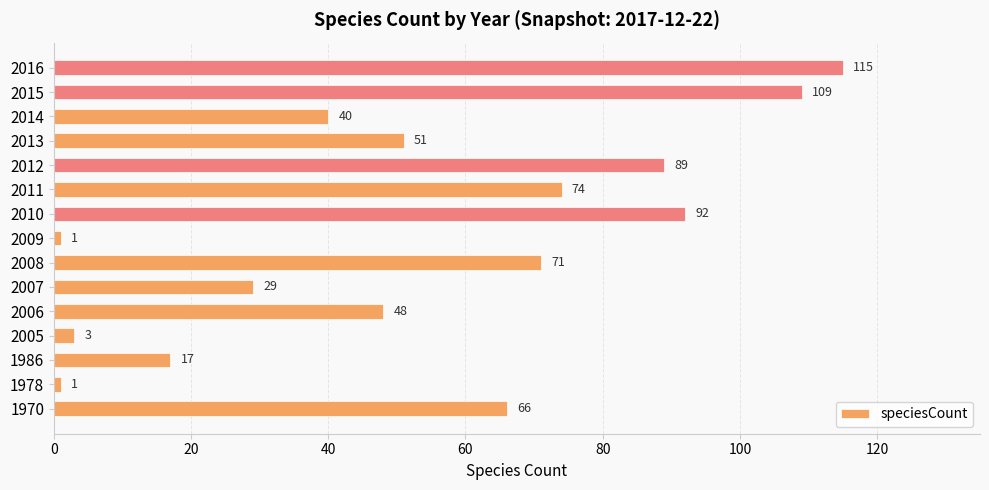

Reading bottom to top, what are all the values shown in this chart?

1970=66	1978=1	1986=17	2005=3	2006=48	2007=29	2008=71	2009=1	2010=92	2011=74	2012=89	2013=51	2014=40	2015=109	2016=115